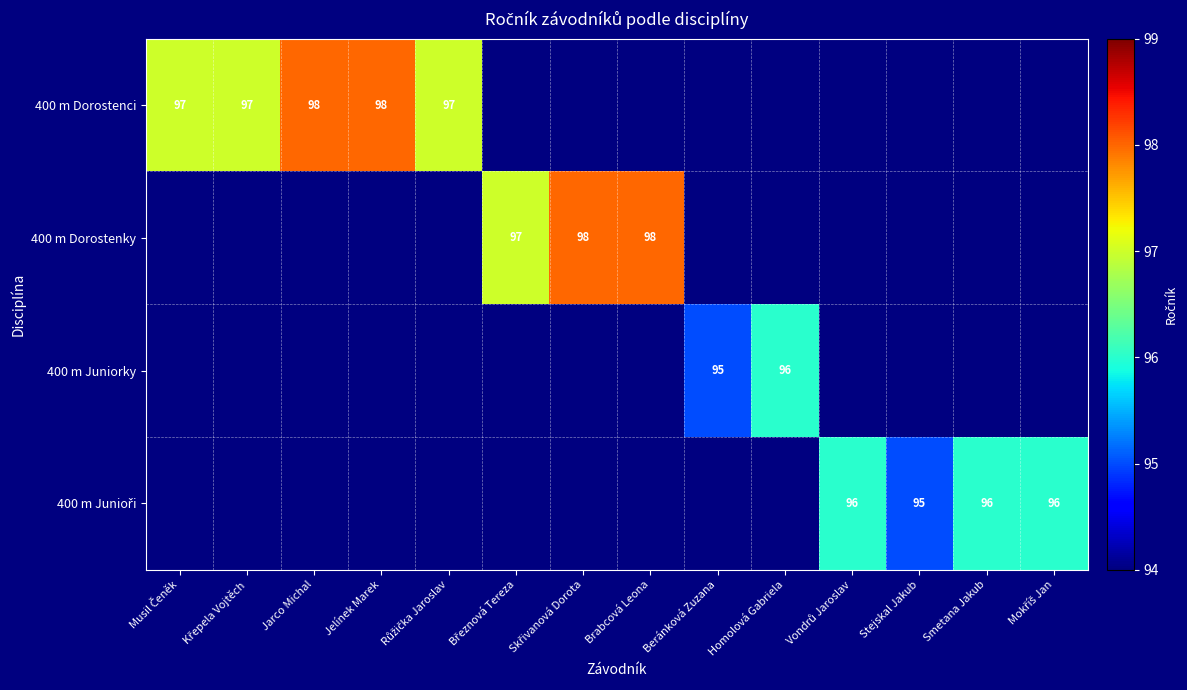

True or false: 400 m Junioři has a value of 96.0 at Vondrů Jaroslav.

True